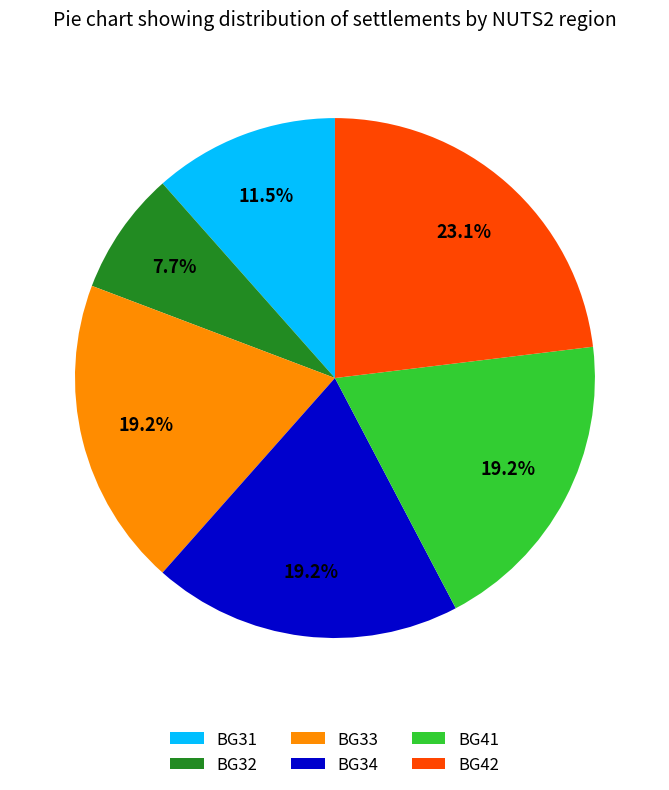

Does BG41 represent more than half of the total?

No